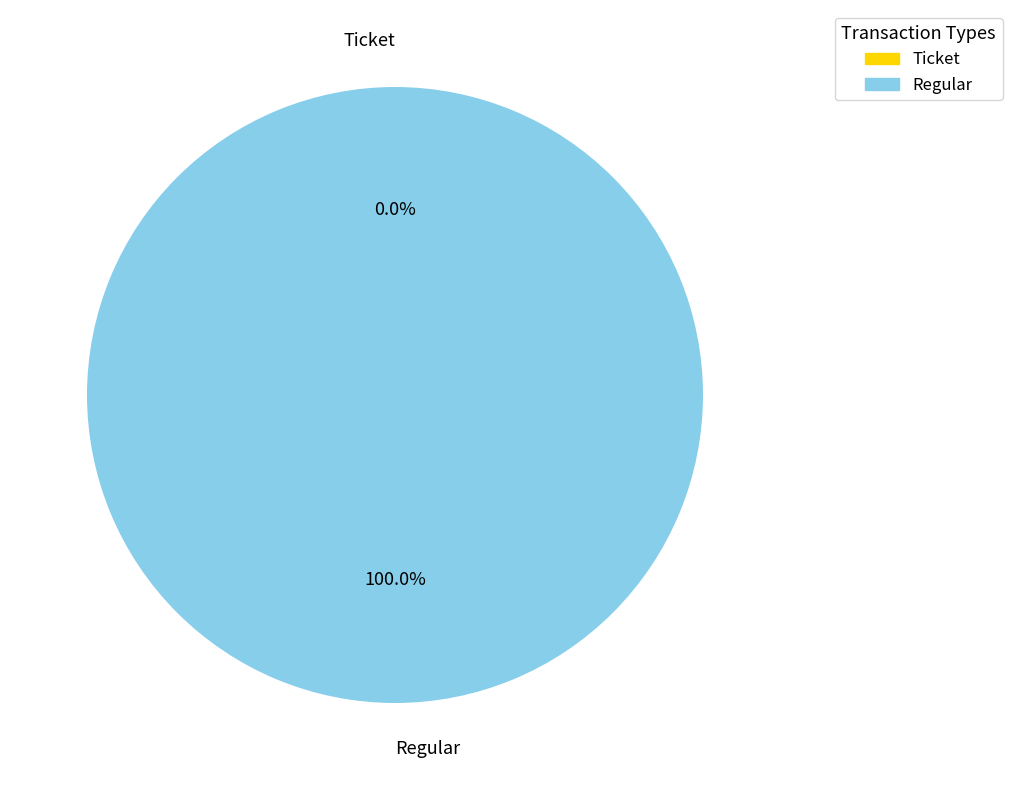

Between Regular and Ticket, which is larger?

Regular